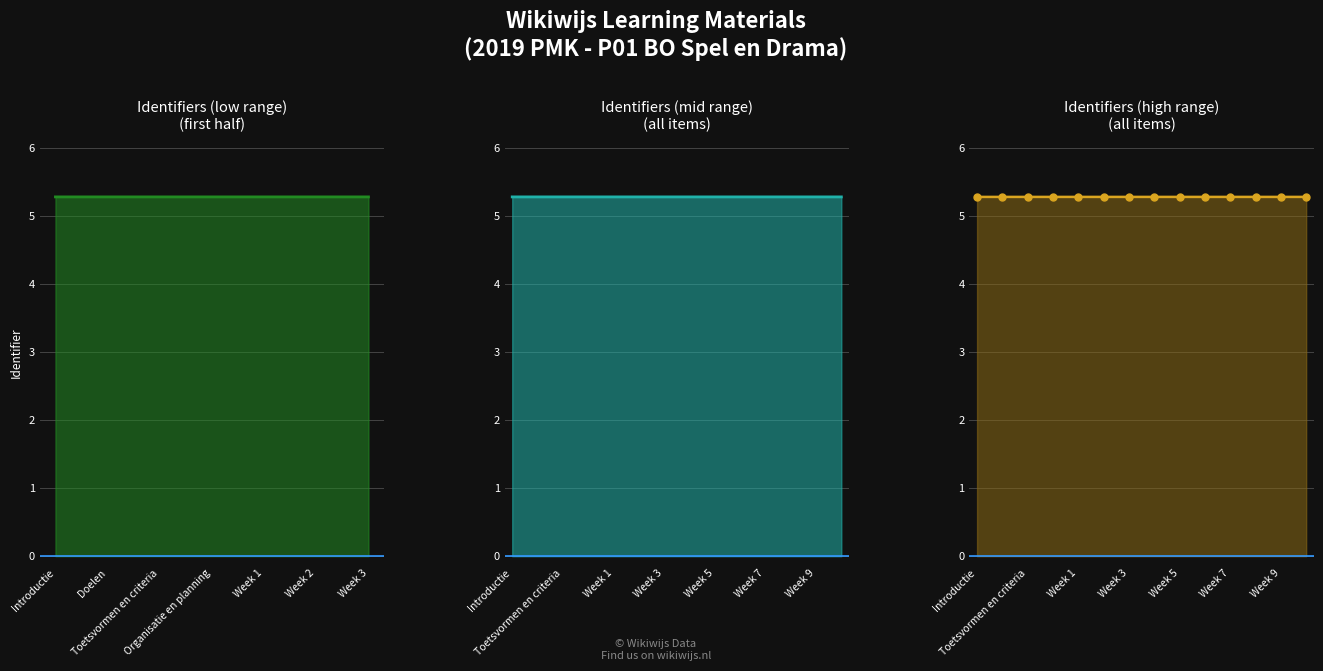

What position from the left is Week 9?

13